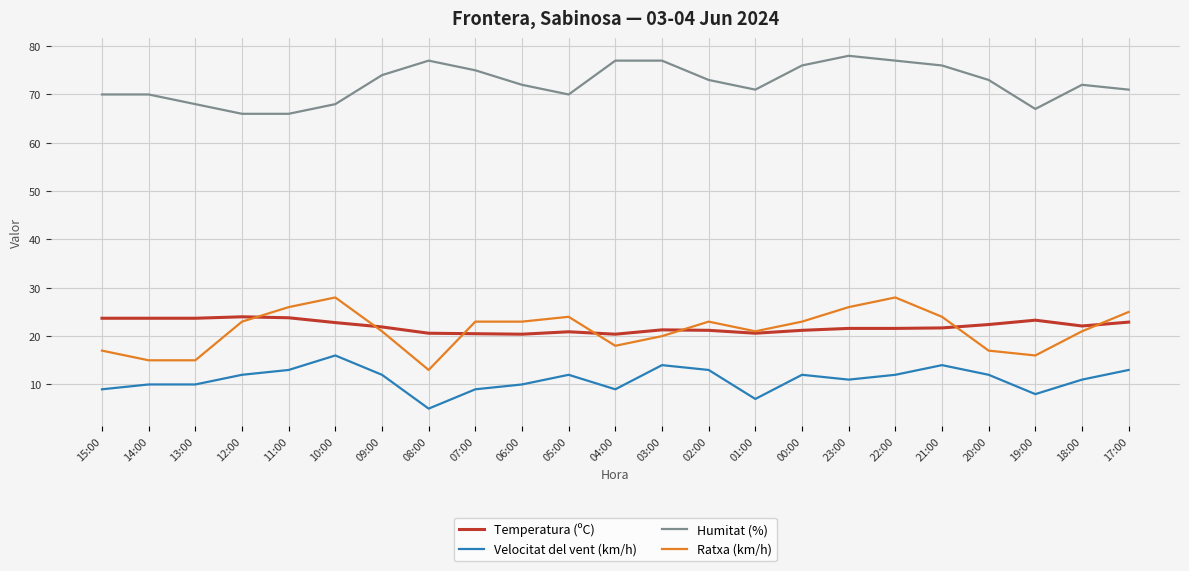

At which label does Velocitat del vent (km/h) reach its minimum?

08:00